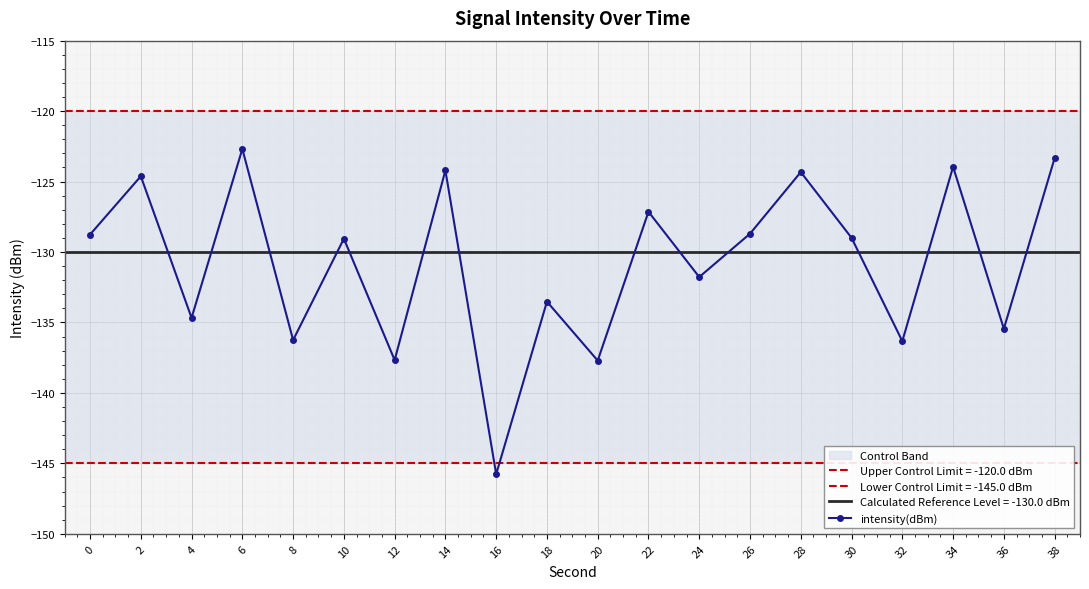

What is the change in value from 4 to 34?

+10.7